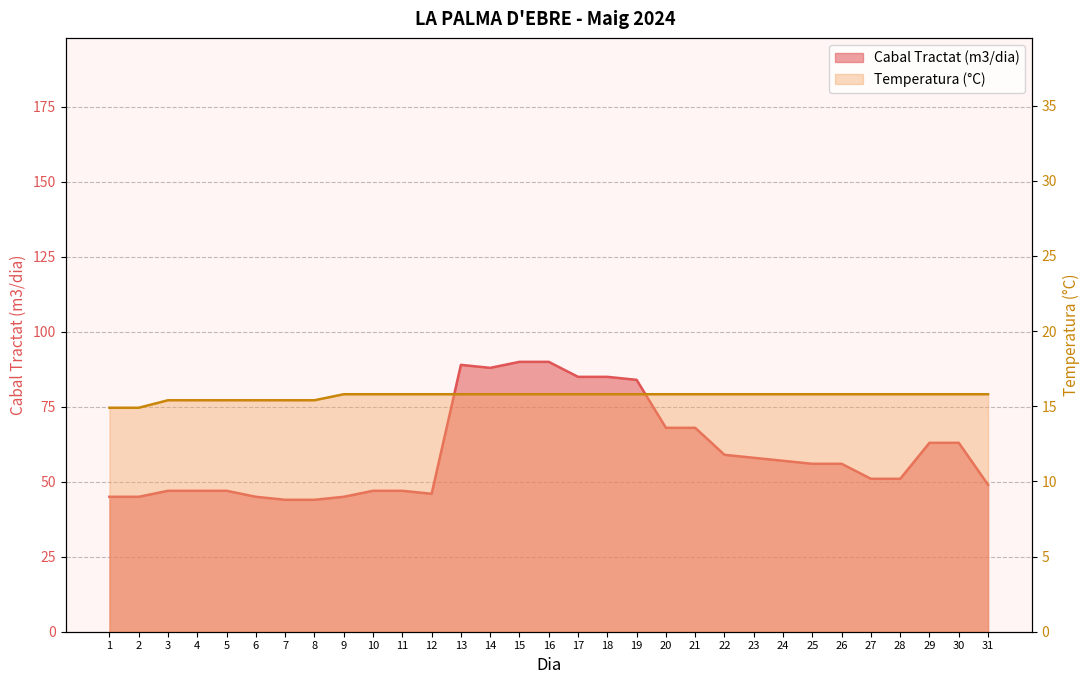

List the labels in order of Cabal Tractat (m3/dia) value, smallest first.

7, 8, 1, 2, 6, 9, 12, 3, 4, 5, 10, 11, 31, 27, 28, 25, 26, 24, 23, 22, 29, 30, 20, 21, 19, 17, 18, 14, 13, 15, 16